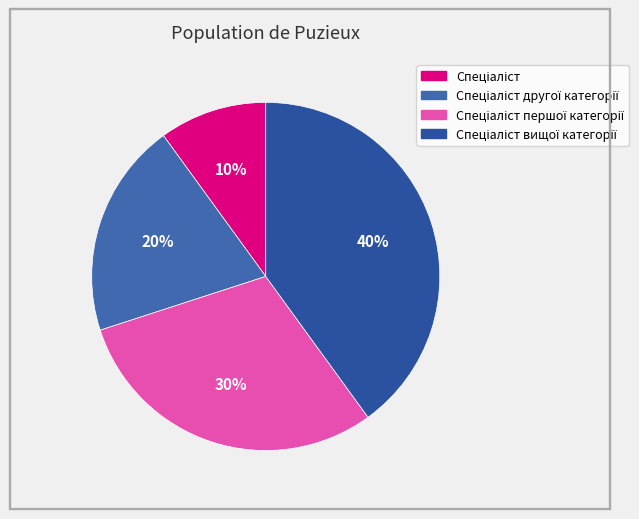

Count the number of slices in the pie.

4